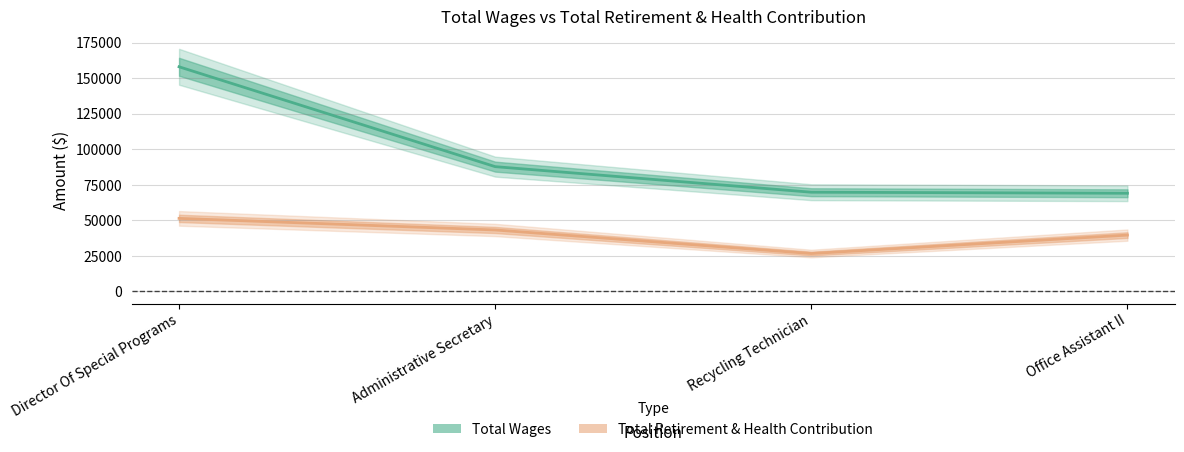

What position from the right is Administrative Secretary?

3